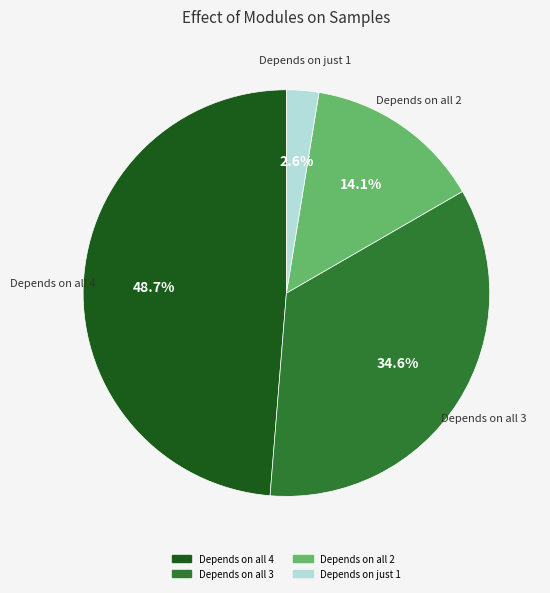

What is the ratio of the value at Depends on all 4 to the value at Depends on all 3?

1.4